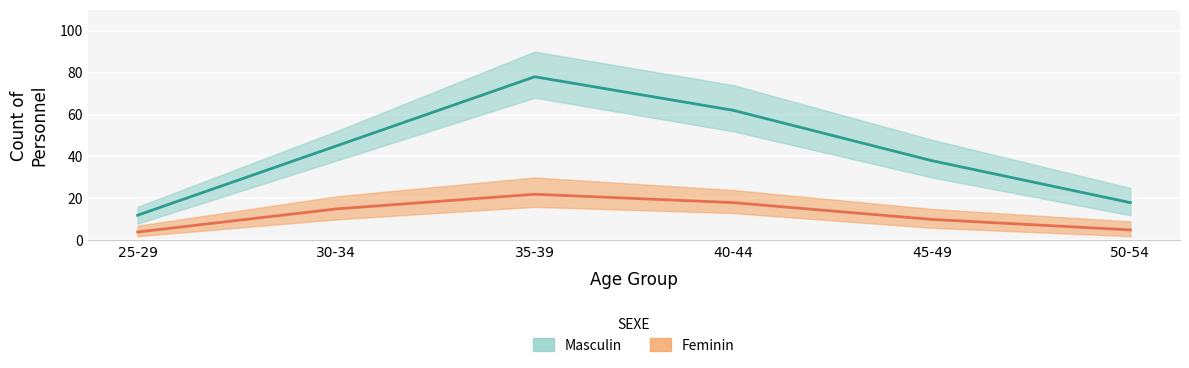

List the series in order of their peak value, lowest first.

Feminin, Masculin